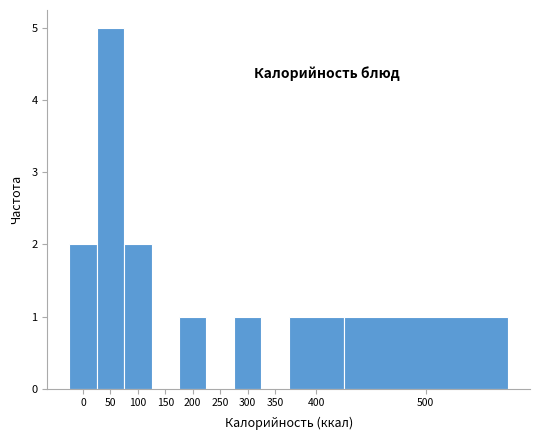

Reading left to right, what are all the values shown in this chart?

0=2	50=5	100=2	150=0	200=1	250=0	300=1	350=0	400=1	500=1